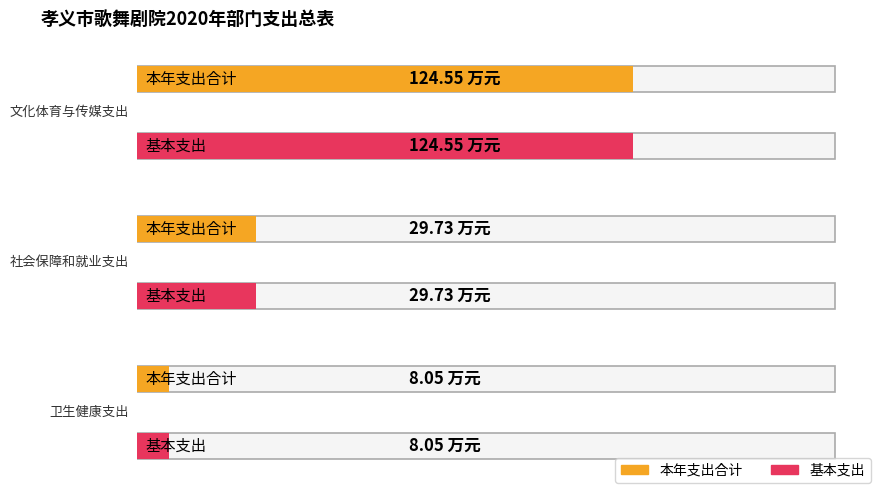

What is the label of the 2nd bar from the left?

社会保障和就业支出